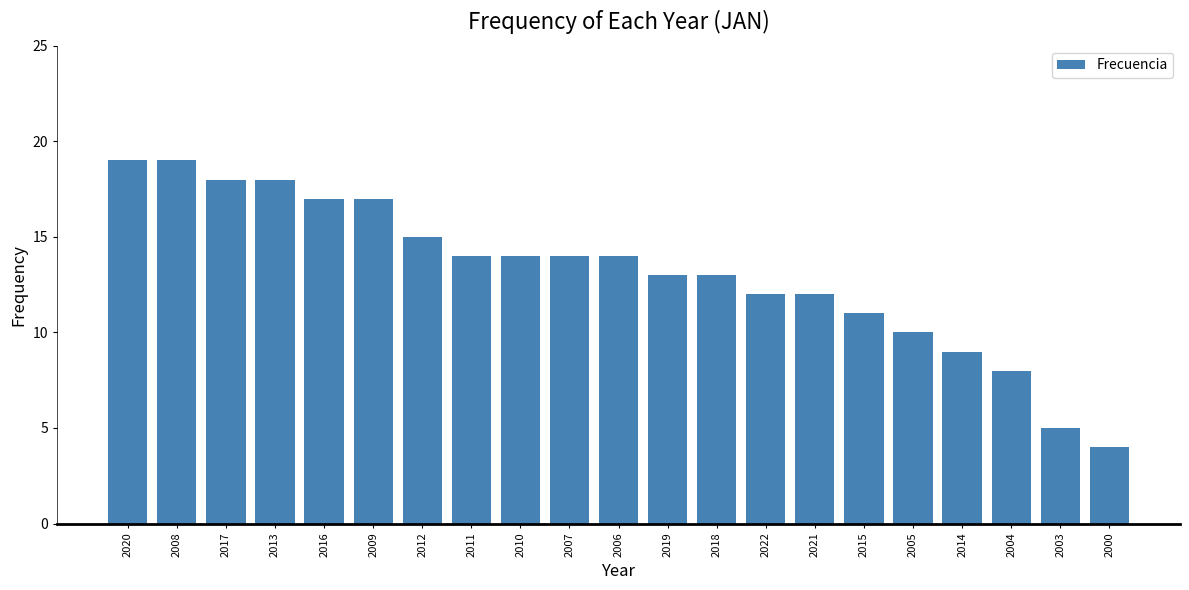

Count the number of data series in this chart.

1